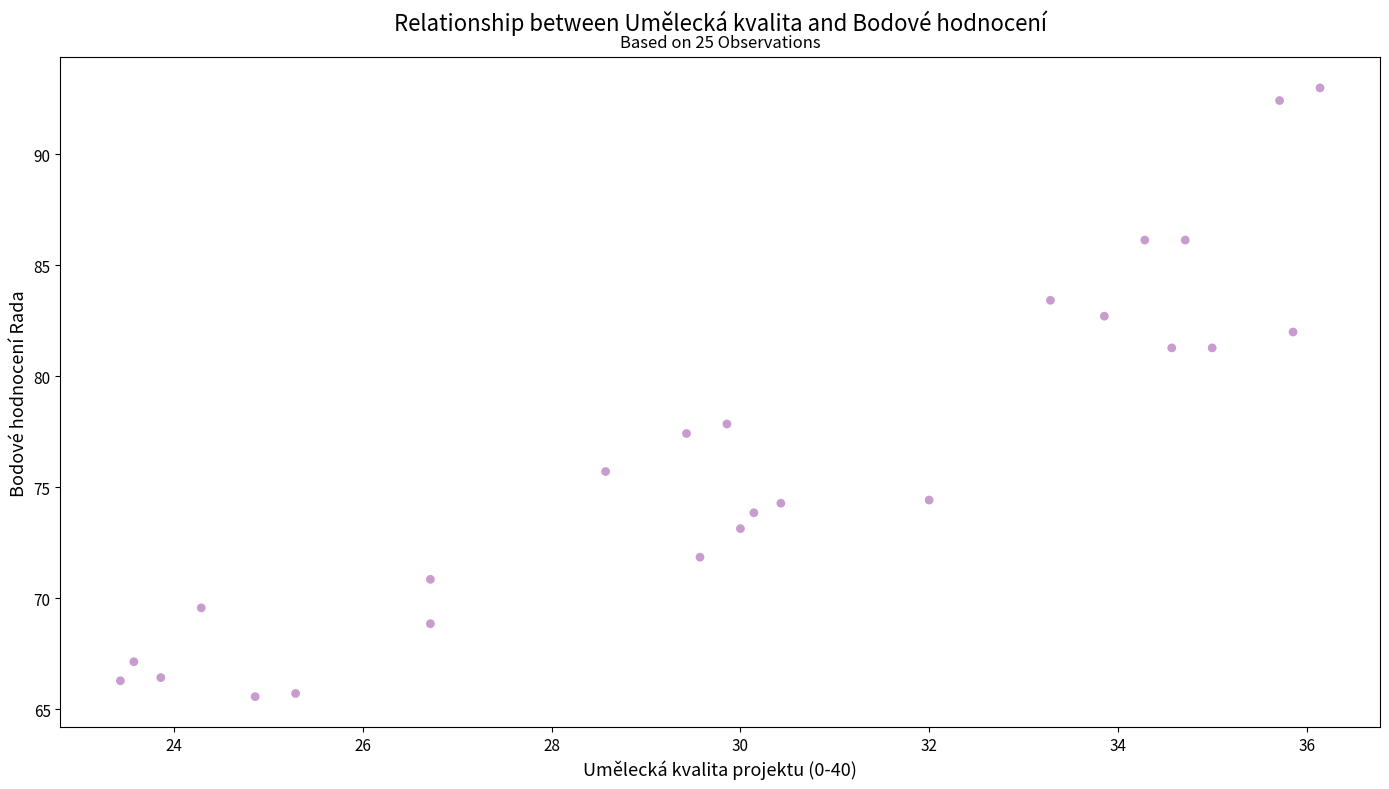

What is the range of Y values (max minus min)?

27.4